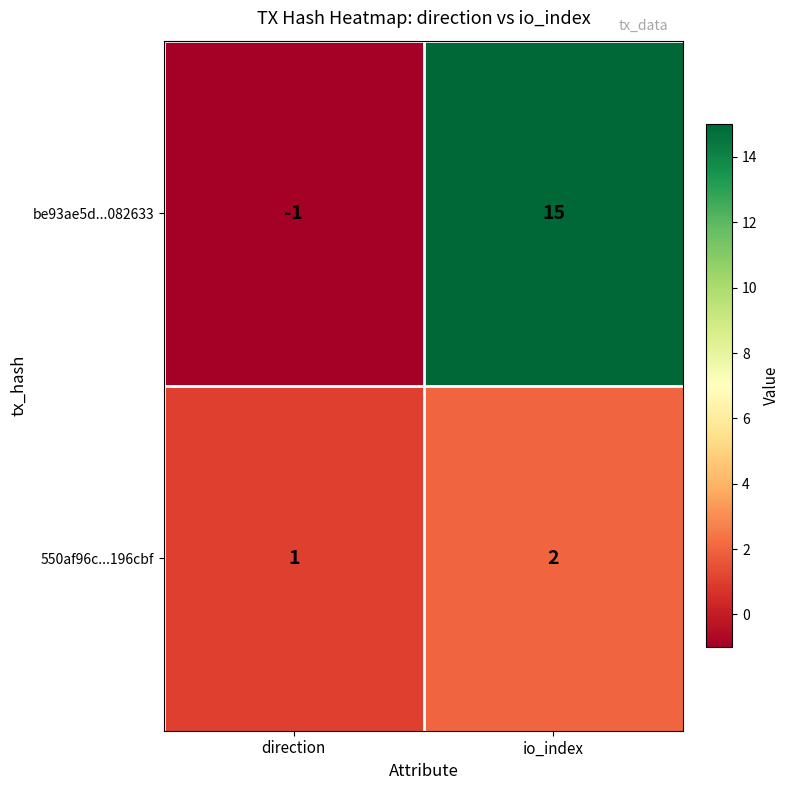

Which category has the lowest value in the be93ae5d...082633 series?

direction